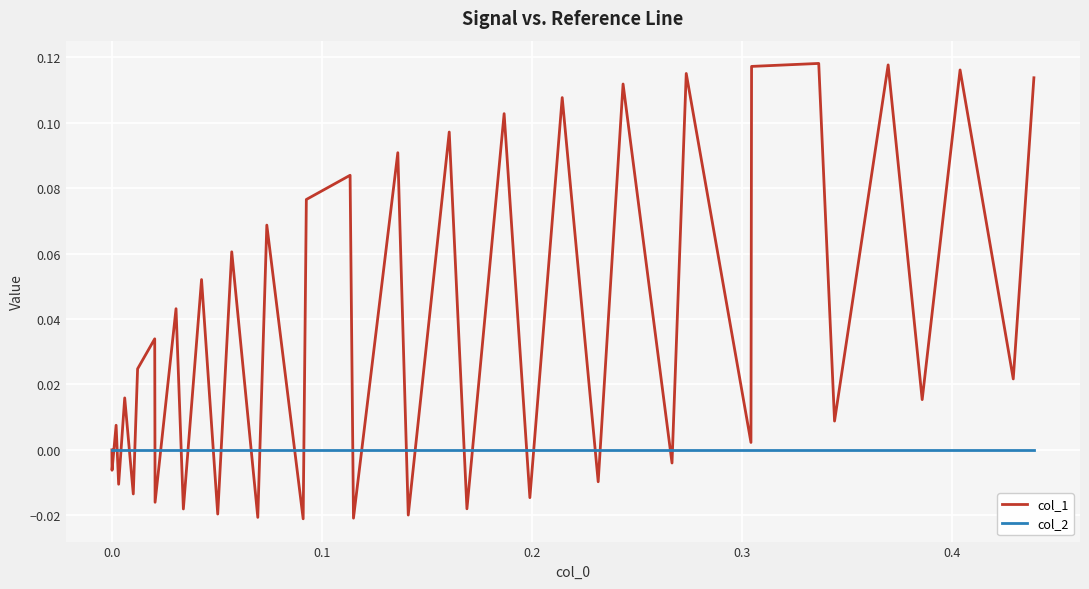

What is the sum of all col_1 values?

1.5